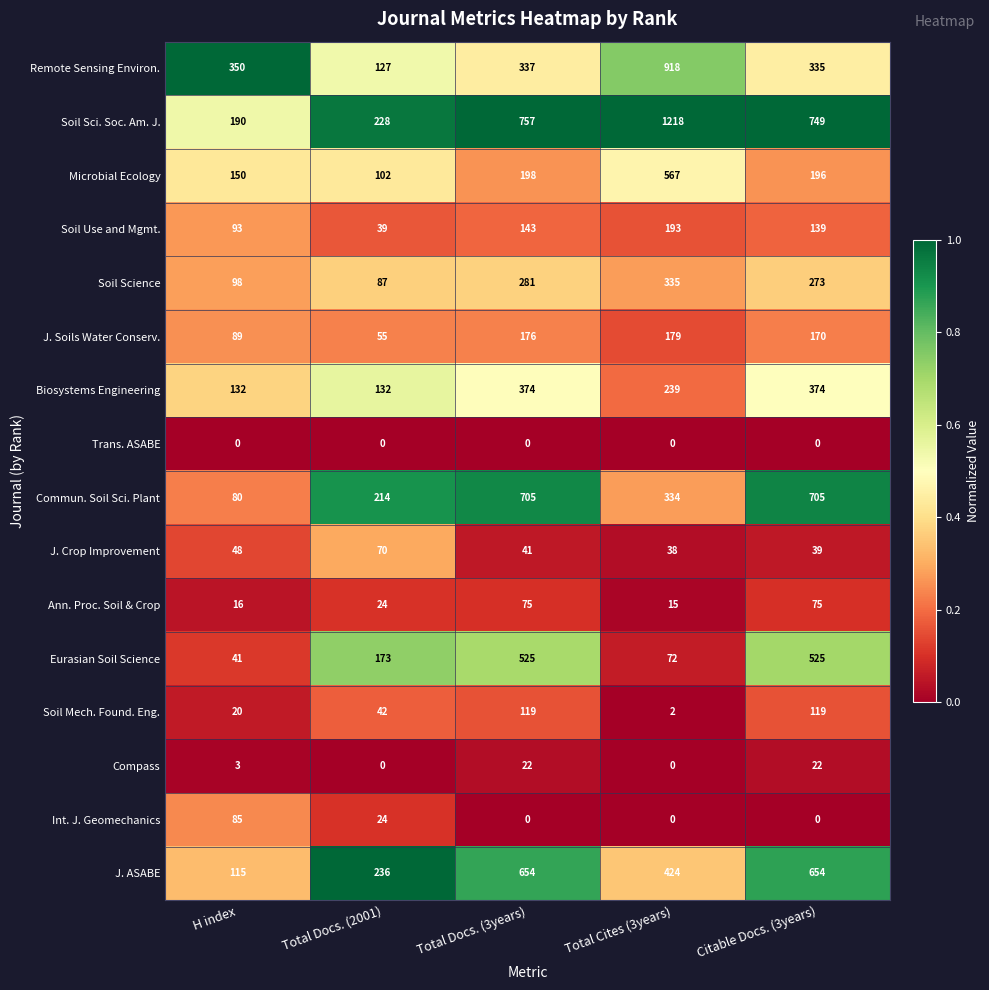

At which label is Eurasian Soil Science closest to 283?

Total Docs. (2001)